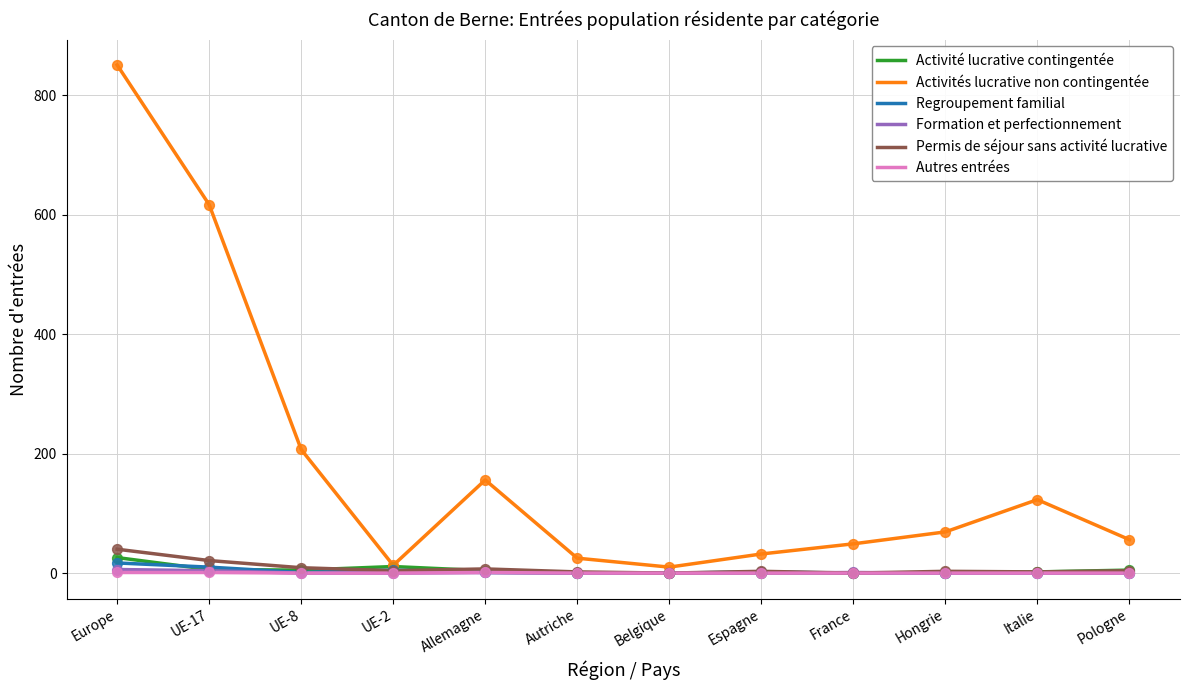

What is the total value across all series at UE-17?

659